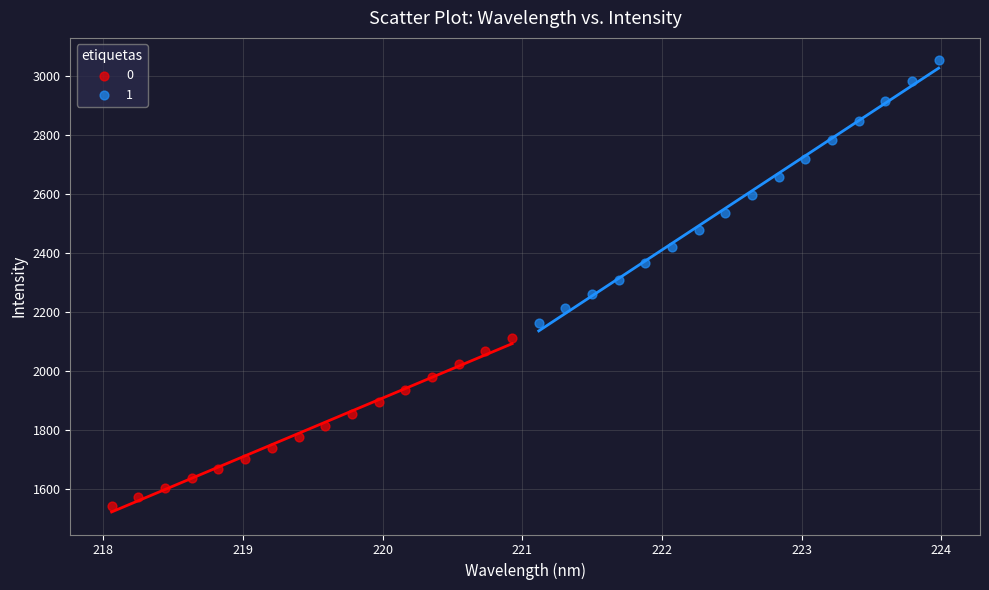

What are all the series names shown in the legend?

0, 1